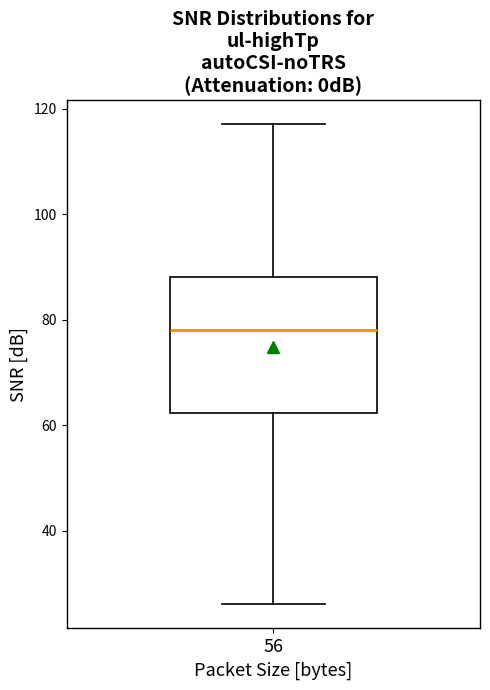

Transcribe this box plot: give where the median line is, the range the box spans, and where the two whiskers end, as read against the y-axis. The values are not printed on the chart, so give them approximately, as read against the axis.

median 78, box 62 to 88, whiskers 26 to 118